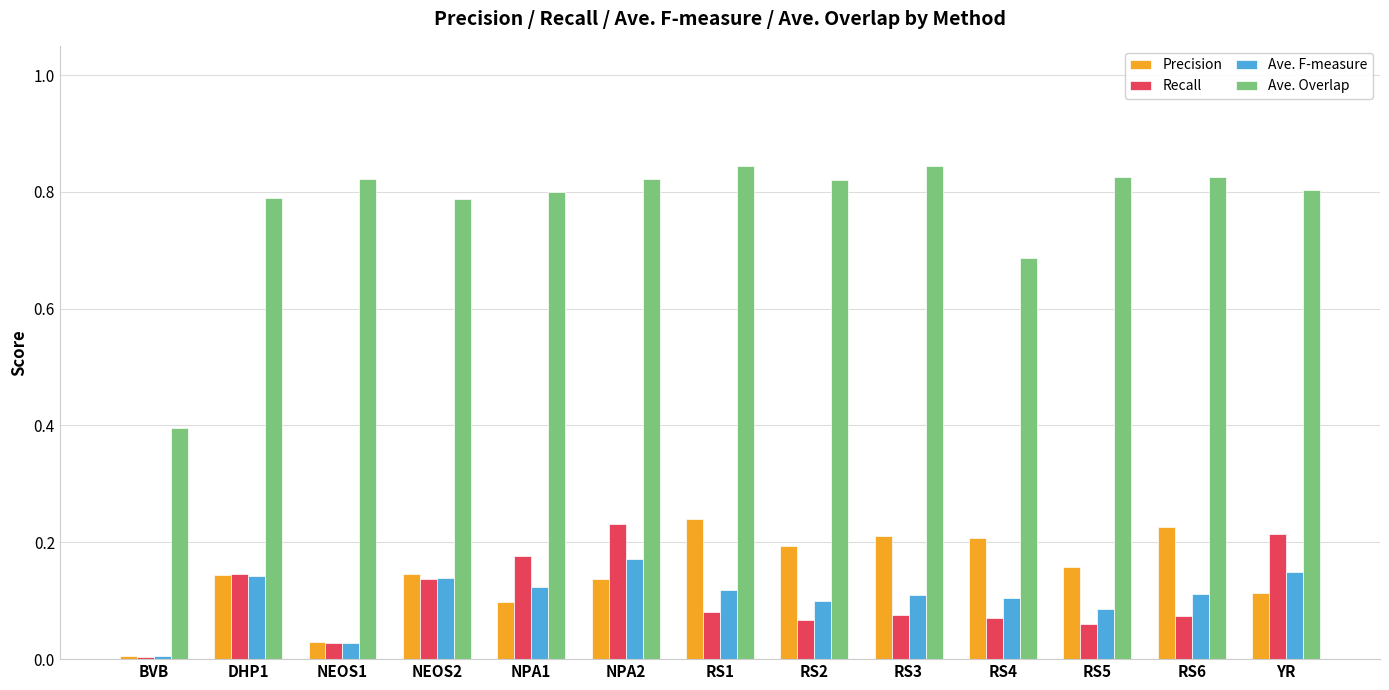

What is the label of the 9th bar from the right?

NPA1